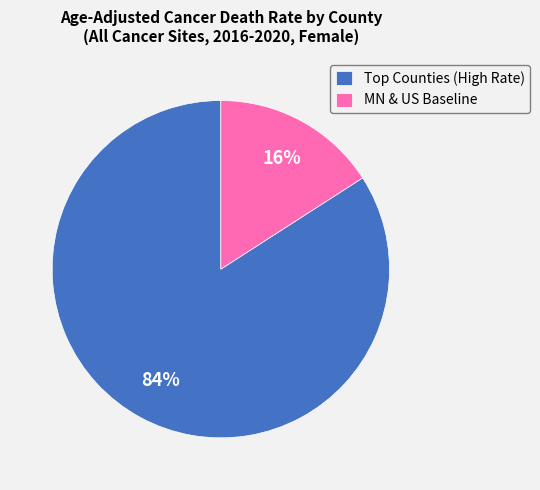

To the nearest percent, what is the average slice percentage?

50%